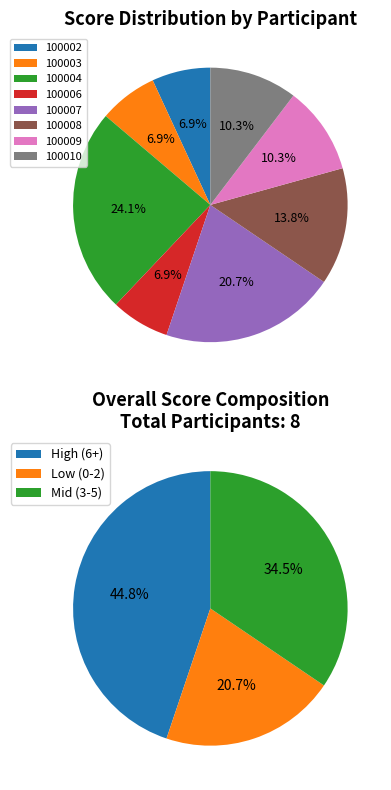

Count the number of slices in the pie.

8